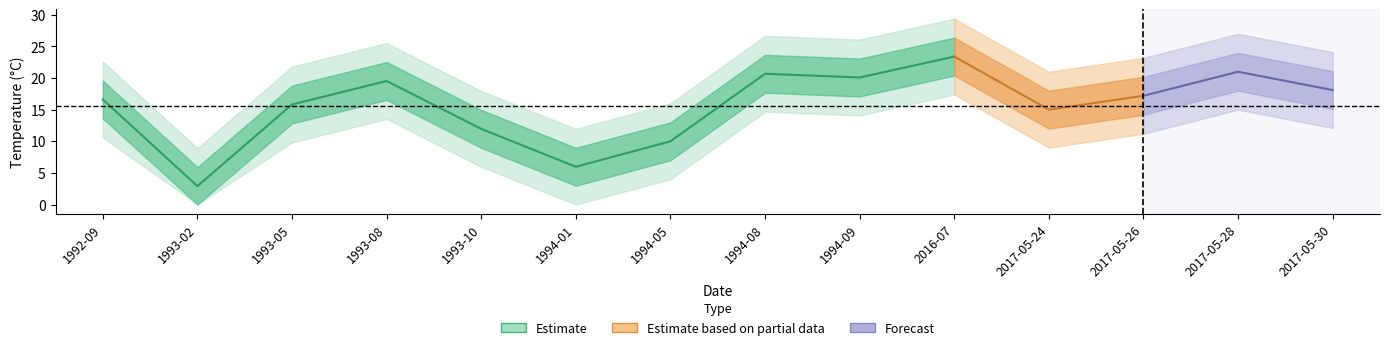

Is this an area chart (filled region under the line)?

No